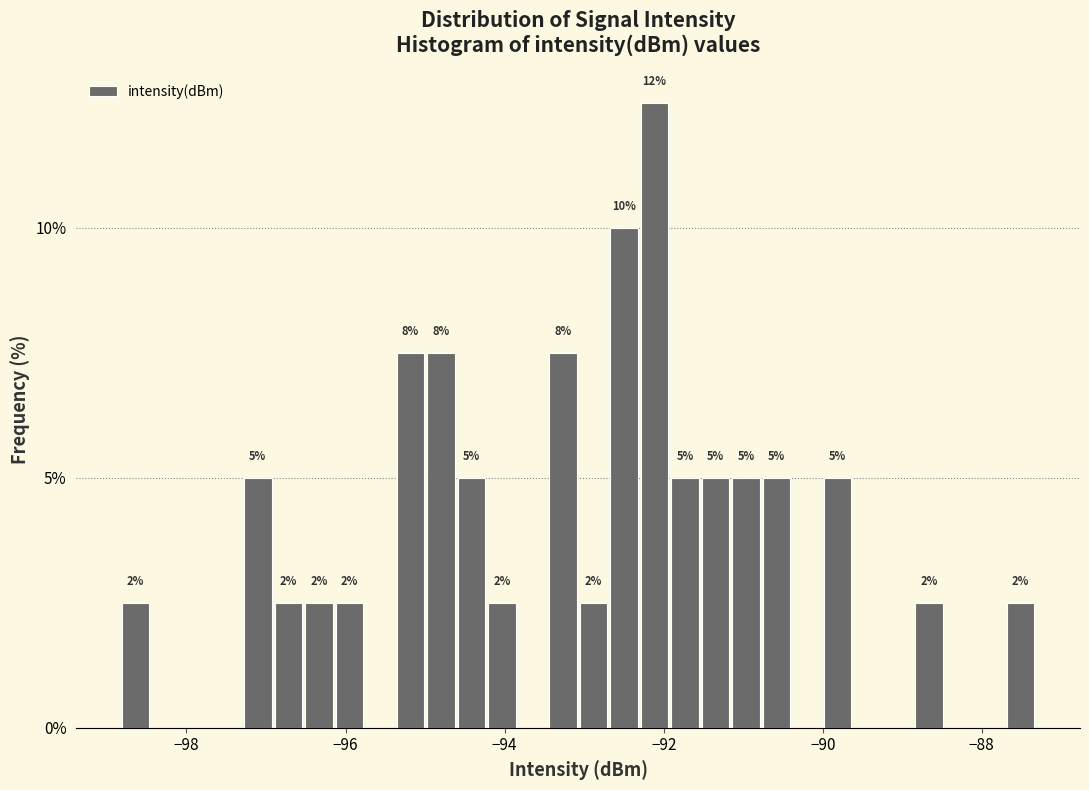

Read against the x-axis, roughly where is the centre of the tallest bar?

-92.2